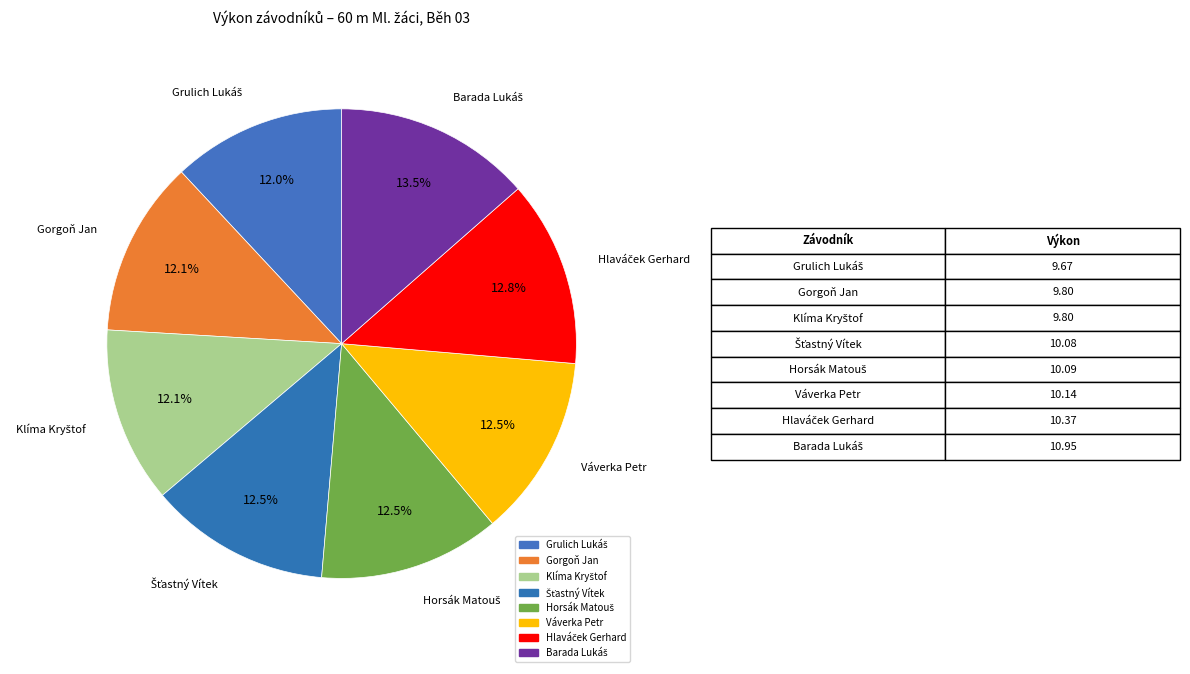

What is the change in value from Klíma Kryštof to Váverka Petr?

+0.3